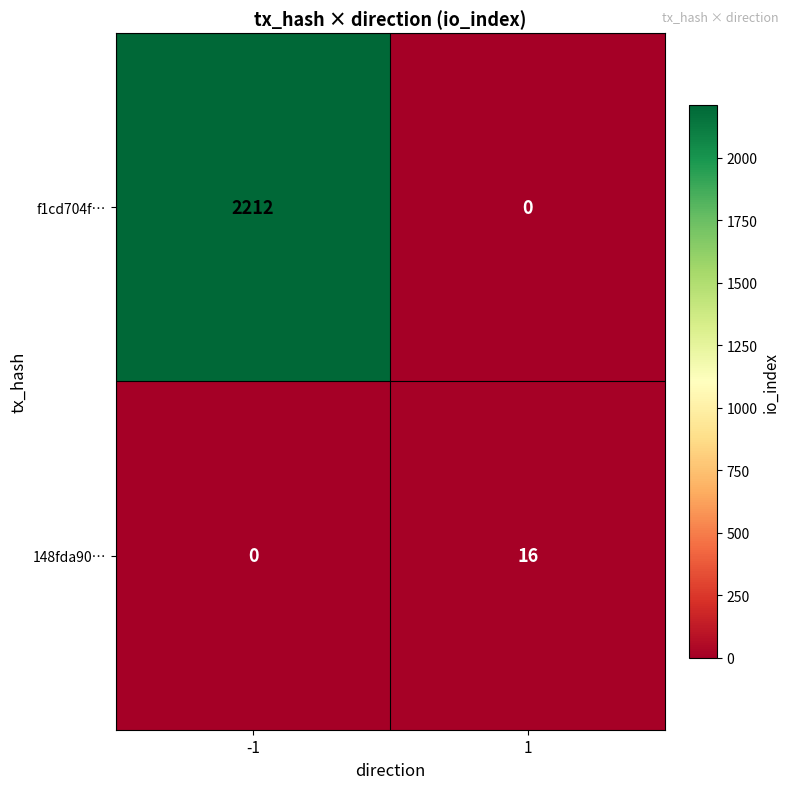

At how many categories does at least one series exceed 1402?

1